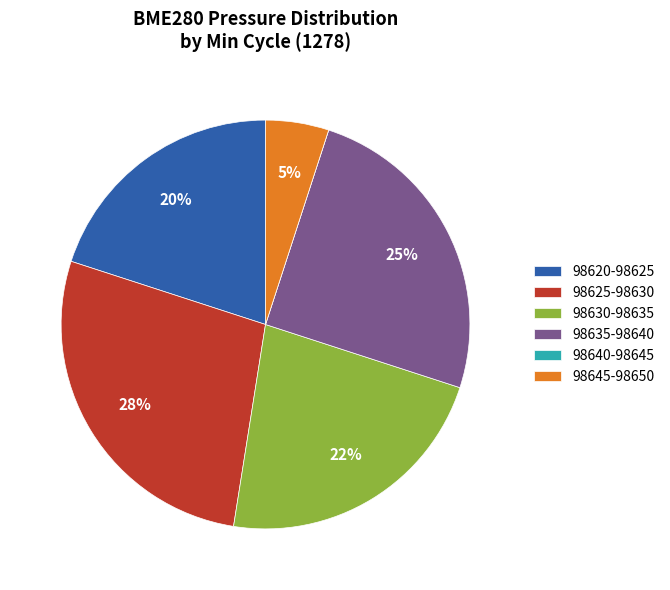

To the nearest percent, what is the average slice percentage?

17%